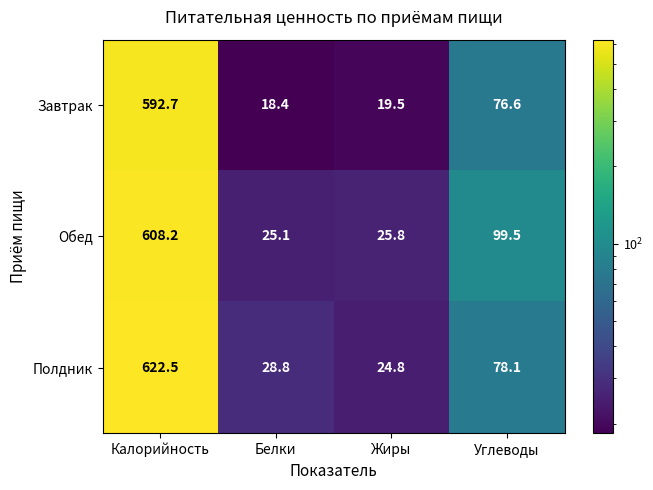

Count the number of data series in this chart.

3